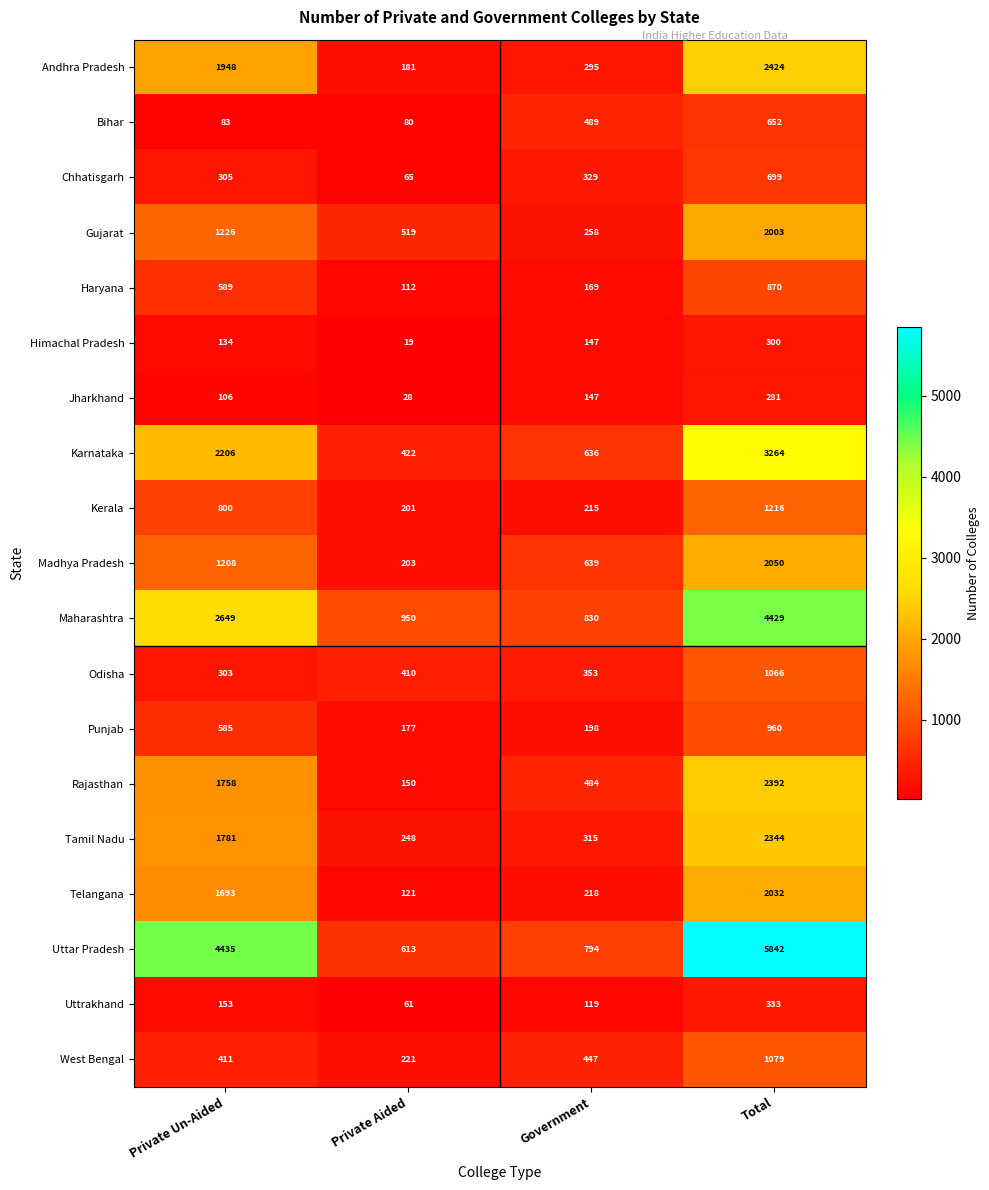

True or false: Odisha has a value of 1066 at Total.

True